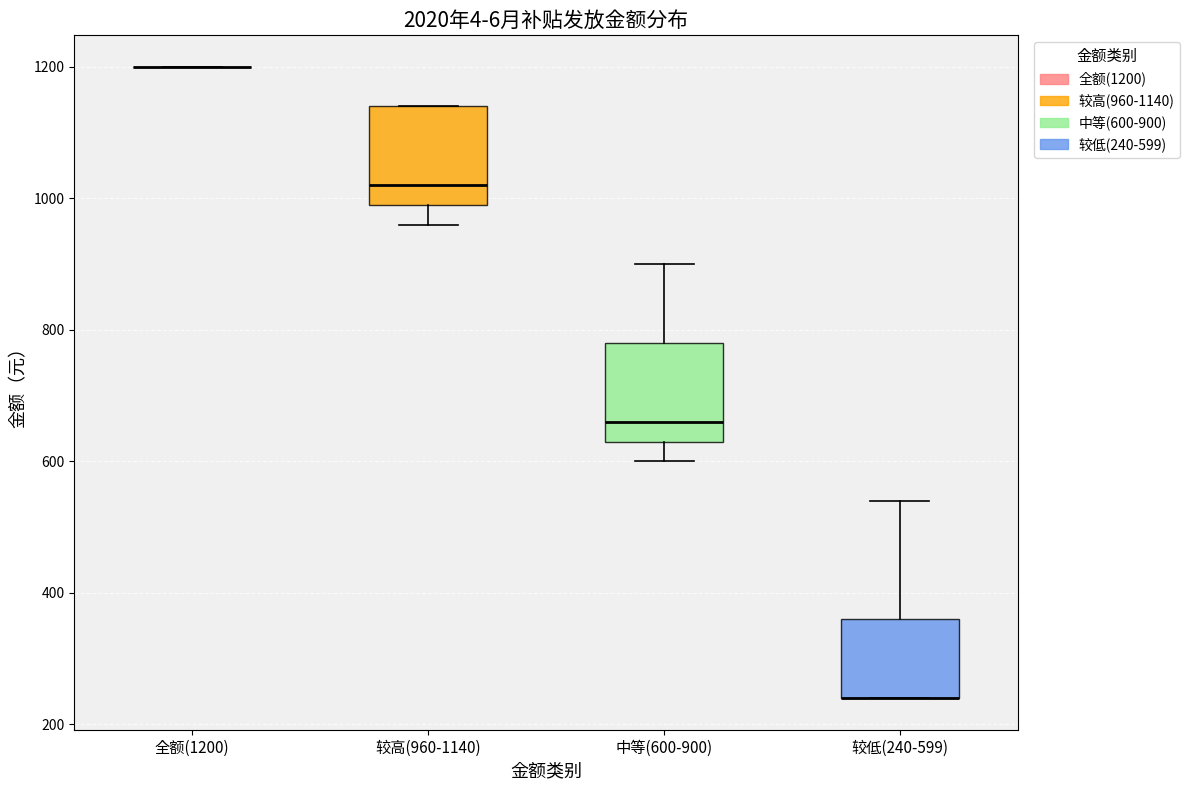

Where is the upper edge of the box for 较低(240-599) on the y-axis? The values are not printed on the chart, so give them approximately, as read against the axis.

360